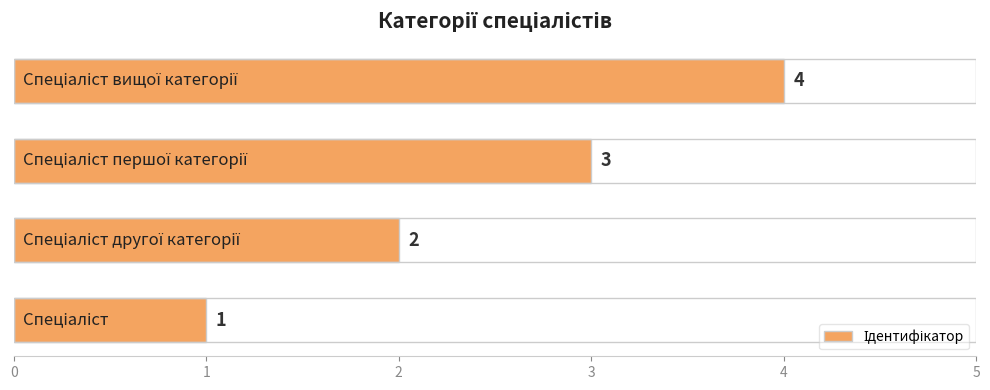

How many values are below 3?

2